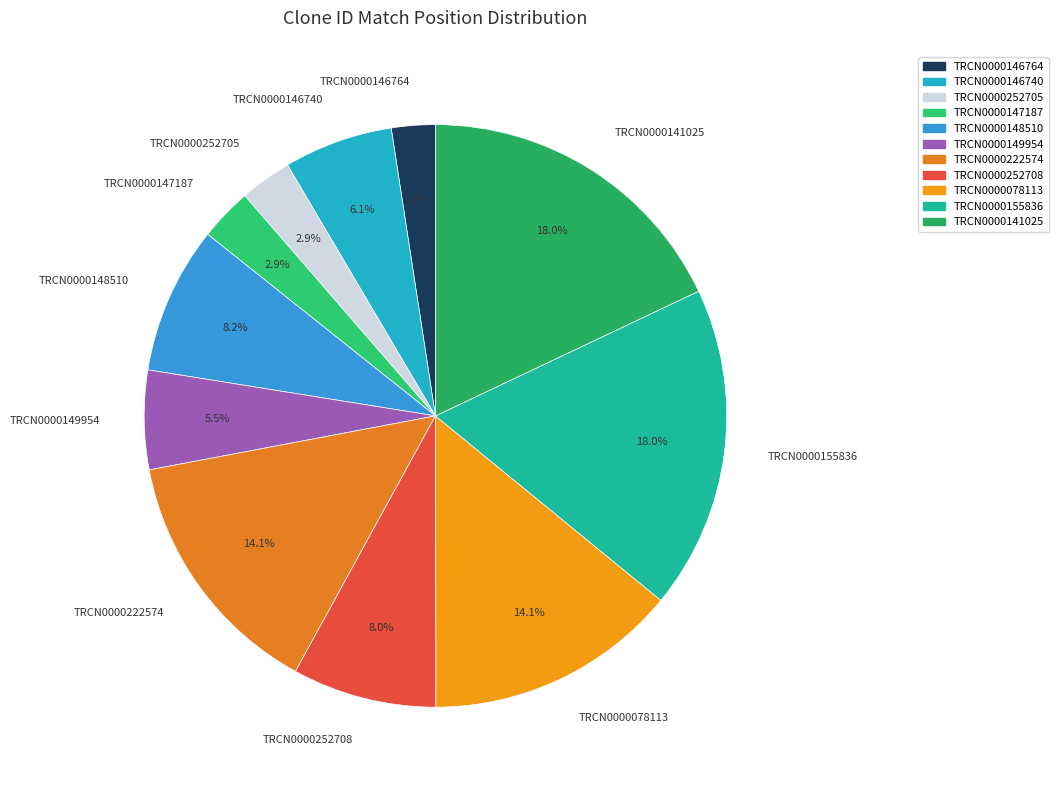

Approximately how many times larger is the value at TRCN0000141025 compared to TRCN0000252708?

2.2